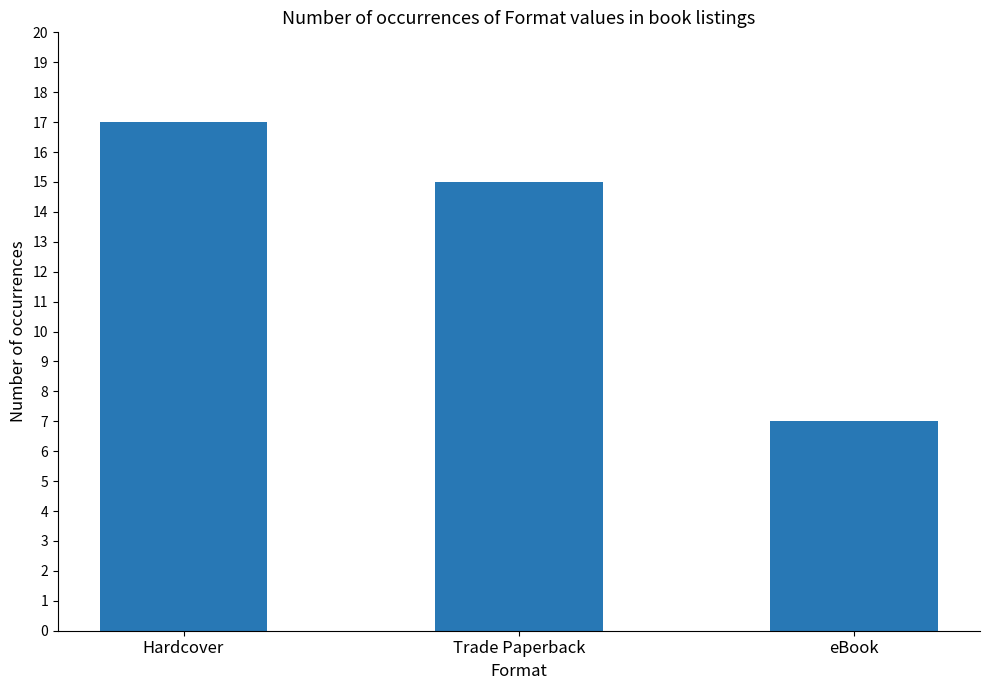

What is the difference between the values at Trade Paperback and eBook?

8